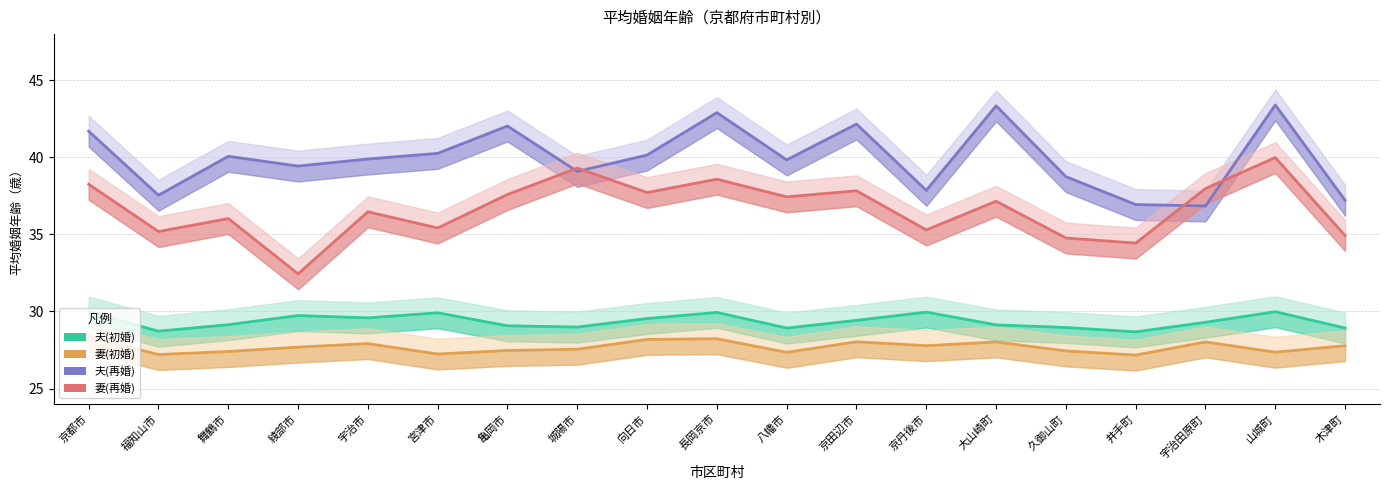

Where is the first local minimum for 妻(再婚)?

福知山市